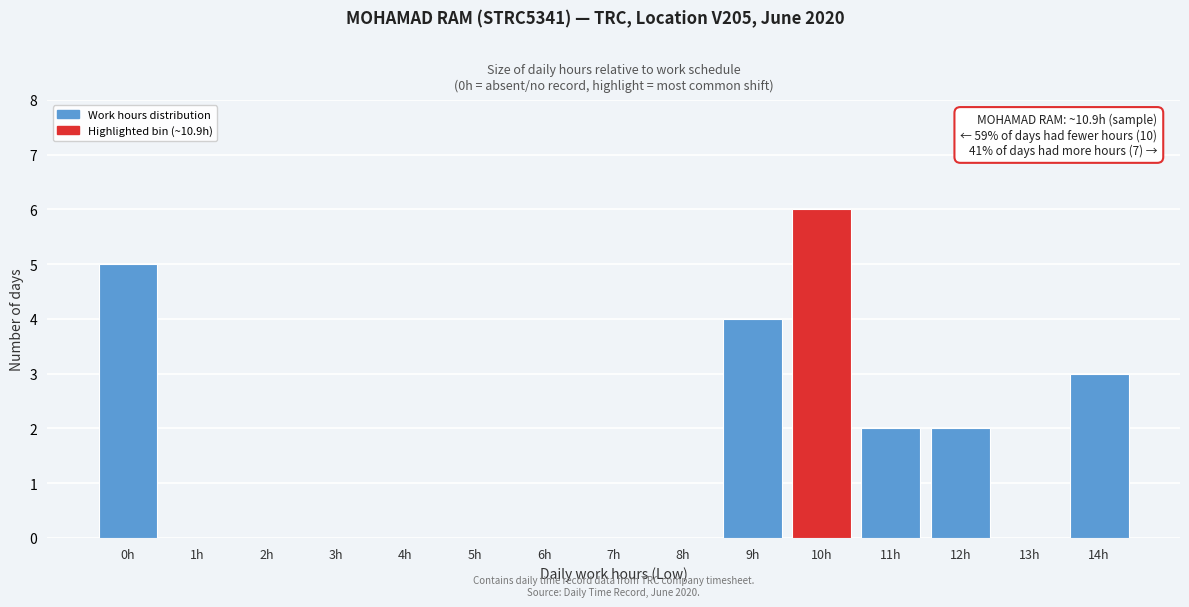

Reading left to right, transcribe all the data shown in this chart.

0h=5	1h=0	2h=0	3h=0	4h=0	5h=0	6h=0	7h=0	8h=0	9h=4	10h=6	11h=2	12h=2	13h=0	14h=3